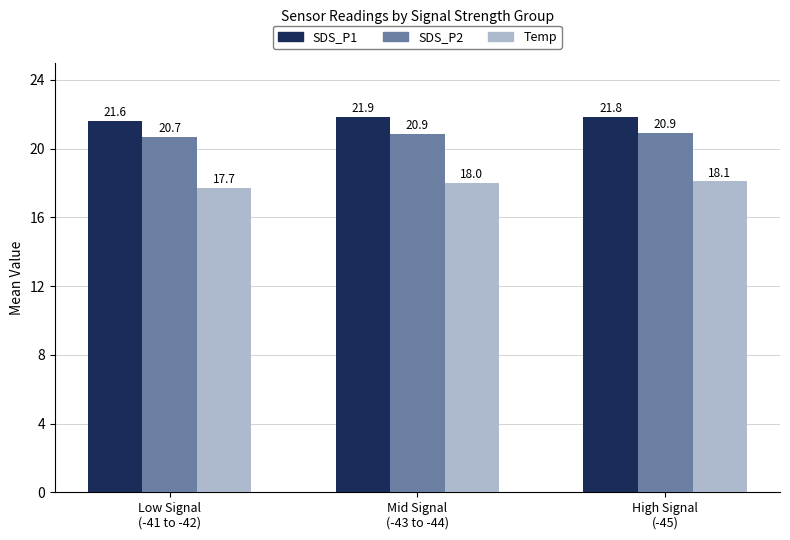

Reading left to right, transcribe all the data shown in this chart.

SDS_P1: 21.6	21.9	21.8
SDS_P2: 20.7	20.9	20.9
Temp: 17.7	18.0	18.1